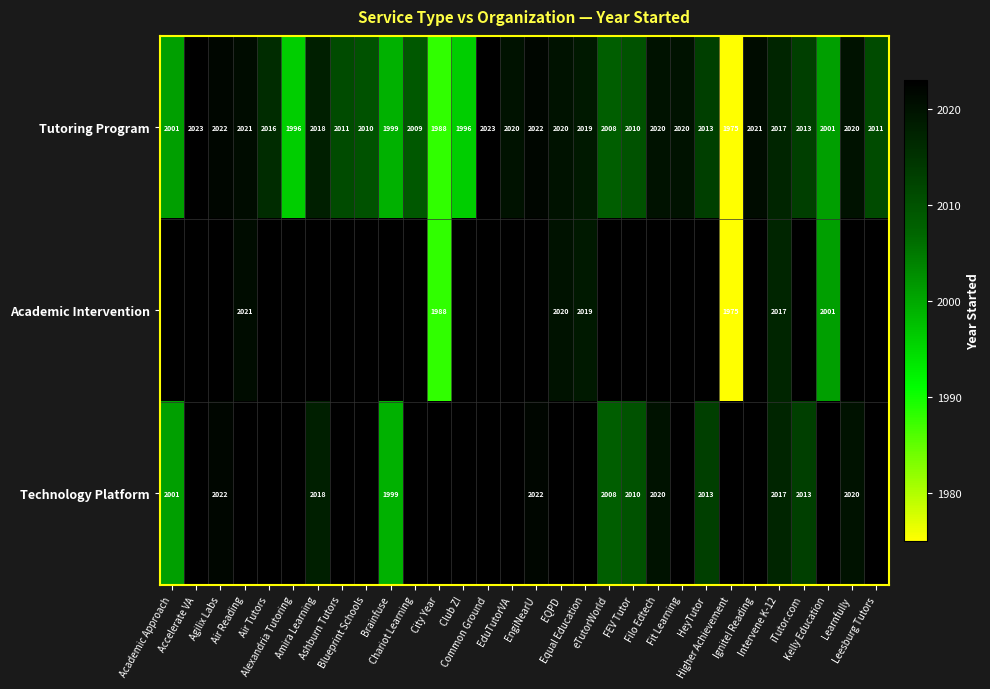

What is the average value of the Tutoring Program series?

2011